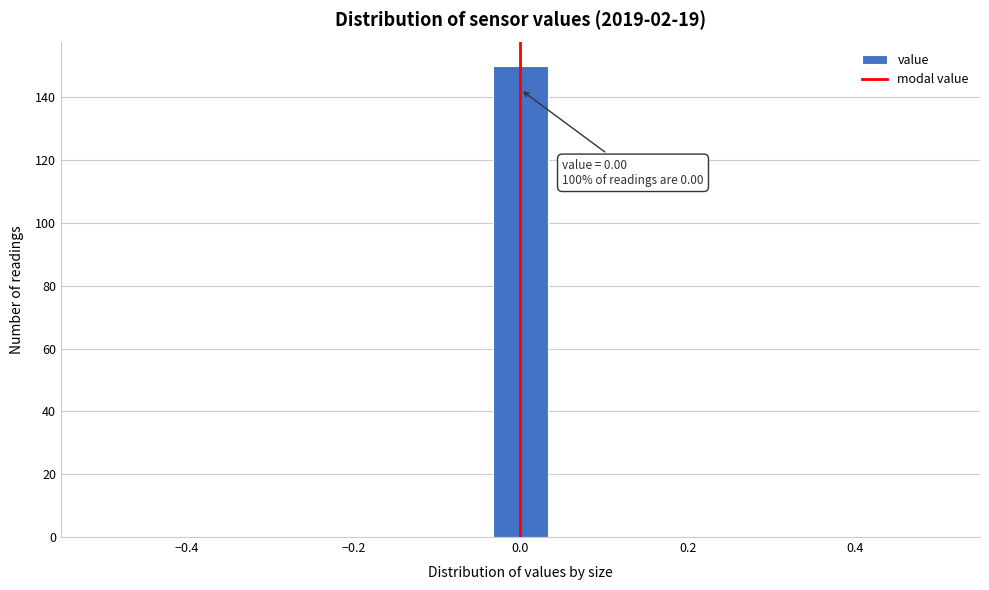

Around what value on the x-axis is the tallest bar? Give the approximate position of its centre, as read against the axis.

0.00